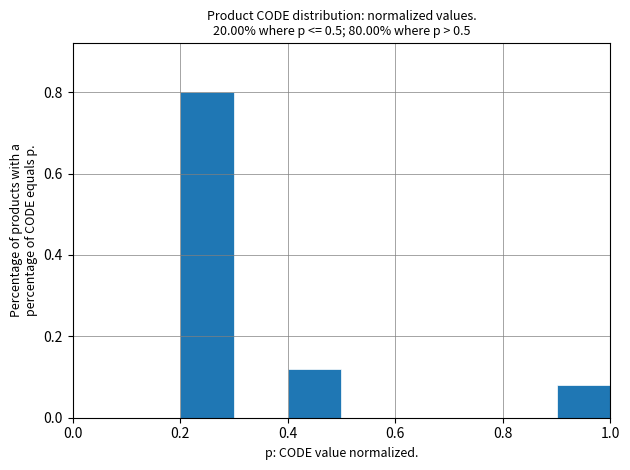

Reading left to right, transcribe this chart: for each bar, give the range it covers on the x-axis and its height. The values are not printed on the chart, so give them approximately, as read against the axis.

0.0 to 0.1: 0
0.1 to 0.2: 0
0.2 to 0.3: 0.80
0.3 to 0.4: 0
0.4 to 0.5: 0.12
0.5 to 0.6: 0
0.6 to 0.7: 0
0.7 to 0.8: 0
0.8 to 0.9: 0
0.9 to 1.0: 0.08